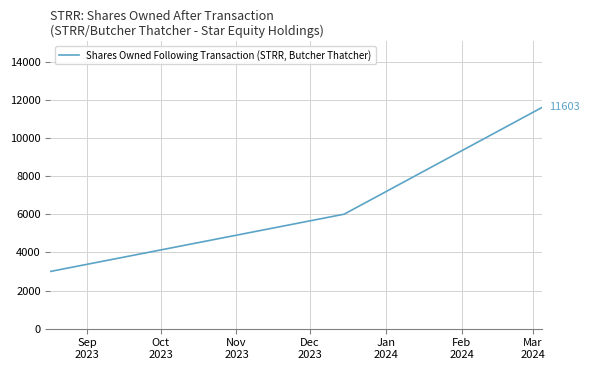

What is the maximum value shown in the chart?

11603